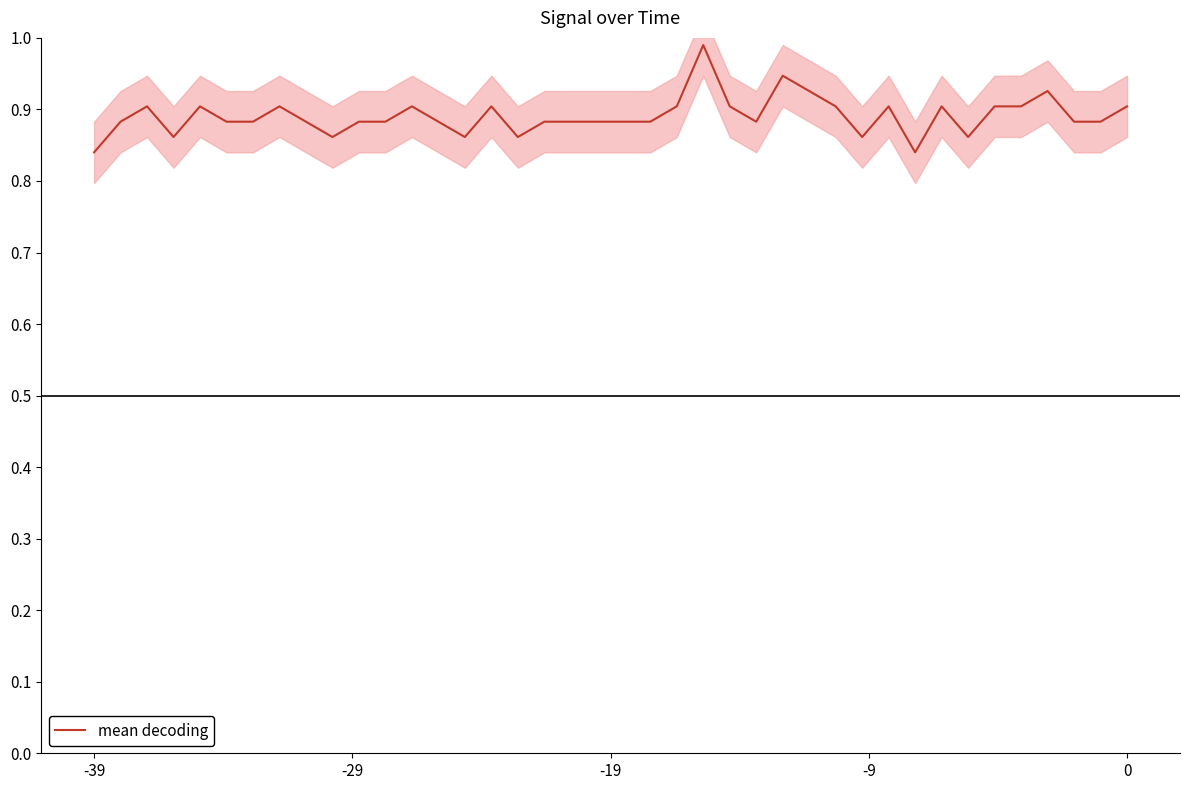

What is the difference between the maximum and minimum values?

0.2